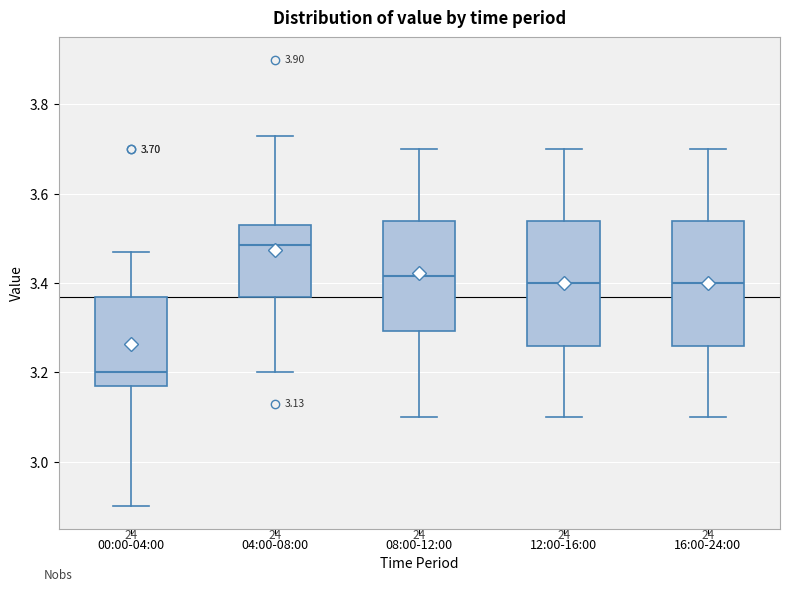

Which box has the highest median line?

04:00-08:00